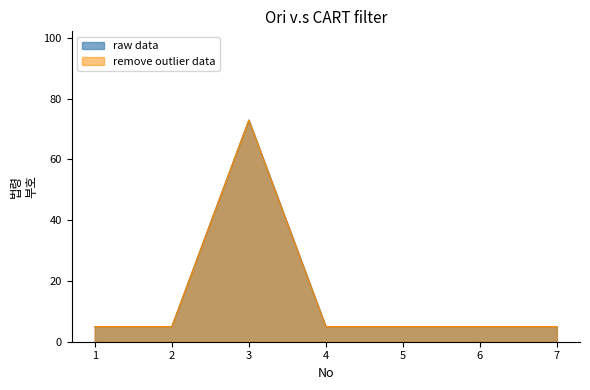

Rank the series at 1 from lowest to highest value.

raw data, remove outlier data